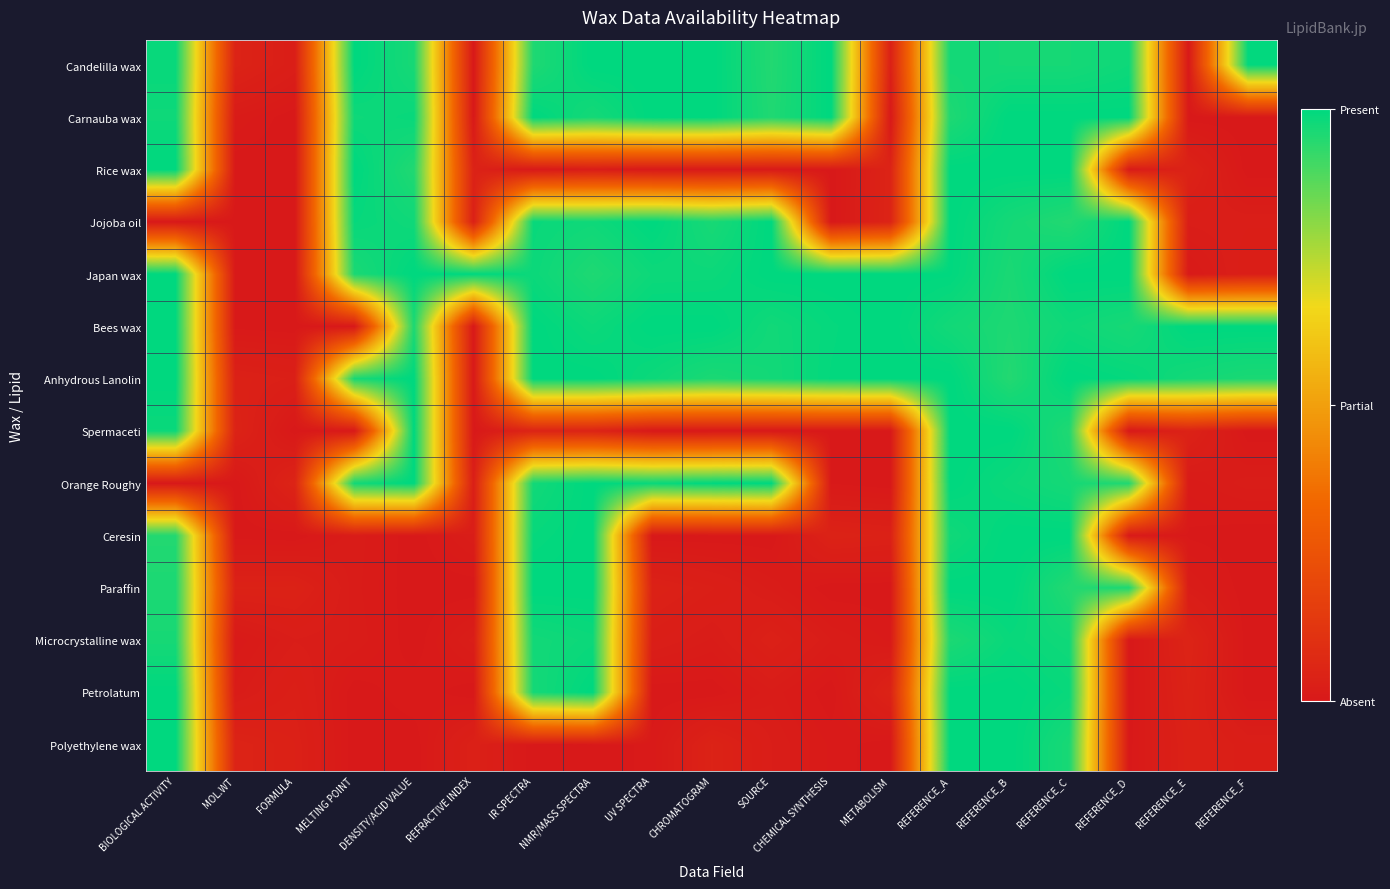

Reading left to right, transcribe all the data shown in this chart.

Candelilla wax: BIOLOGICAL ACTIVITY=1.0	MOL.WT=0.0	FORMULA=0.0	MELTING POINT=1.0	DENSITY/ACID VALUE=1.0	REFRACTIVE INDEX=0.0	IR SPECTRA=1.0	NMR/MASS SPECTRA=1.0	UV SPECTRA=1.0	CHROMATOGRAM=1.0	SOURCE=1.0	CHEMICAL SYNTHESIS=1.0	METABOLISM=0.0	REFERENCE_A=1.0	REFERENCE_B=1.0	REFERENCE_C=1.0	REFERENCE_D=1.0	REFERENCE_E=0.0	REFERENCE_F=1.0
Carnauba wax: BIOLOGICAL ACTIVITY=1.0	MOL.WT=0.0	FORMULA=0.0	MELTING POINT=1.0	DENSITY/ACID VALUE=1.0	REFRACTIVE INDEX=0.0	IR SPECTRA=1.0	NMR/MASS SPECTRA=1.0	UV SPECTRA=1.0	CHROMATOGRAM=1.0	SOURCE=1.0	CHEMICAL SYNTHESIS=1.0	METABOLISM=0.0	REFERENCE_A=1.0	REFERENCE_B=1.0	REFERENCE_C=1.0	REFERENCE_D=1.0	REFERENCE_E=0.0	REFERENCE_F=0.0
Rice wax: BIOLOGICAL ACTIVITY=1.0	MOL.WT=0.0	FORMULA=0.0	MELTING POINT=1.0	DENSITY/ACID VALUE=1.0	REFRACTIVE INDEX=0.0	IR SPECTRA=0.0	NMR/MASS SPECTRA=0.0	UV SPECTRA=0.0	CHROMATOGRAM=0.0	SOURCE=0.0	CHEMICAL SYNTHESIS=0.0	METABOLISM=0.0	REFERENCE_A=1.0	REFERENCE_B=1.0	REFERENCE_C=1.0	REFERENCE_D=0.0	REFERENCE_E=0.0	REFERENCE_F=0.0
Jojoba oil: BIOLOGICAL ACTIVITY=0.0	MOL.WT=0.0	FORMULA=0.0	MELTING POINT=1.0	DENSITY/ACID VALUE=1.0	REFRACTIVE INDEX=0.0	IR SPECTRA=1.0	NMR/MASS SPECTRA=1.0	UV SPECTRA=1.0	CHROMATOGRAM=1.0	SOURCE=1.0	CHEMICAL SYNTHESIS=0.0	METABOLISM=0.0	REFERENCE_A=1.0	REFERENCE_B=1.0	REFERENCE_C=1.0	REFERENCE_D=1.0	REFERENCE_E=0.0	REFERENCE_F=0.0
Japan wax: BIOLOGICAL ACTIVITY=1.0	MOL.WT=0.0	FORMULA=0.0	MELTING POINT=1.0	DENSITY/ACID VALUE=1.0	REFRACTIVE INDEX=1.0	IR SPECTRA=1.0	NMR/MASS SPECTRA=1.0	UV SPECTRA=1.0	CHROMATOGRAM=1.0	SOURCE=1.0	CHEMICAL SYNTHESIS=1.0	METABOLISM=1.0	REFERENCE_A=1.0	REFERENCE_B=1.0	REFERENCE_C=1.0	REFERENCE_D=1.0	REFERENCE_E=0.0	REFERENCE_F=0.0
Bees wax: BIOLOGICAL ACTIVITY=1.0	MOL.WT=0.0	FORMULA=0.0	MELTING POINT=0.0	DENSITY/ACID VALUE=1.0	REFRACTIVE INDEX=0.0	IR SPECTRA=1.0	NMR/MASS SPECTRA=1.0	UV SPECTRA=1.0	CHROMATOGRAM=1.0	SOURCE=1.0	CHEMICAL SYNTHESIS=1.0	METABOLISM=1.0	REFERENCE_A=1.0	REFERENCE_B=1.0	REFERENCE_C=1.0	REFERENCE_D=1.0	REFERENCE_E=1.0	REFERENCE_F=1.0
Anhydrous Lanolin: BIOLOGICAL ACTIVITY=1.0	MOL.WT=0.0	FORMULA=0.0	MELTING POINT=1.0	DENSITY/ACID VALUE=1.0	REFRACTIVE INDEX=0.0	IR SPECTRA=1.0	NMR/MASS SPECTRA=1.0	UV SPECTRA=1.0	CHROMATOGRAM=1.0	SOURCE=1.0	CHEMICAL SYNTHESIS=1.0	METABOLISM=1.0	REFERENCE_A=1.0	REFERENCE_B=1.0	REFERENCE_C=1.0	REFERENCE_D=1.0	REFERENCE_E=1.0	REFERENCE_F=1.0
Spermaceti: BIOLOGICAL ACTIVITY=1.0	MOL.WT=0.0	FORMULA=0.0	MELTING POINT=0.0	DENSITY/ACID VALUE=1.0	REFRACTIVE INDEX=0.0	IR SPECTRA=0.0	NMR/MASS SPECTRA=0.0	UV SPECTRA=0.0	CHROMATOGRAM=0.0	SOURCE=0.0	CHEMICAL SYNTHESIS=0.0	METABOLISM=0.0	REFERENCE_A=1.0	REFERENCE_B=1.0	REFERENCE_C=1.0	REFERENCE_D=0.0	REFERENCE_E=0.0	REFERENCE_F=0.0
Orange Roughy: BIOLOGICAL ACTIVITY=0.0	MOL.WT=0.0	FORMULA=0.0	MELTING POINT=1.0	DENSITY/ACID VALUE=1.0	REFRACTIVE INDEX=0.0	IR SPECTRA=1.0	NMR/MASS SPECTRA=1.0	UV SPECTRA=1.0	CHROMATOGRAM=1.0	SOURCE=1.0	CHEMICAL SYNTHESIS=0.0	METABOLISM=0.0	REFERENCE_A=1.0	REFERENCE_B=1.0	REFERENCE_C=1.0	REFERENCE_D=1.0	REFERENCE_E=0.0	REFERENCE_F=0.0
Ceresin: BIOLOGICAL ACTIVITY=1.0	MOL.WT=0.0	FORMULA=0.0	MELTING POINT=0.0	DENSITY/ACID VALUE=0.0	REFRACTIVE INDEX=0.0	IR SPECTRA=1.0	NMR/MASS SPECTRA=1.0	UV SPECTRA=0.0	CHROMATOGRAM=0.0	SOURCE=0.0	CHEMICAL SYNTHESIS=0.0	METABOLISM=0.0	REFERENCE_A=1.0	REFERENCE_B=1.0	REFERENCE_C=1.0	REFERENCE_D=0.0	REFERENCE_E=0.0	REFERENCE_F=0.0
Paraffin: BIOLOGICAL ACTIVITY=1.0	MOL.WT=0.0	FORMULA=0.0	MELTING POINT=0.0	DENSITY/ACID VALUE=0.0	REFRACTIVE INDEX=0.0	IR SPECTRA=1.0	NMR/MASS SPECTRA=1.0	UV SPECTRA=0.0	CHROMATOGRAM=0.0	SOURCE=0.0	CHEMICAL SYNTHESIS=0.0	METABOLISM=0.0	REFERENCE_A=1.0	REFERENCE_B=1.0	REFERENCE_C=1.0	REFERENCE_D=1.0	REFERENCE_E=0.0	REFERENCE_F=0.0
Microcrystalline wax: BIOLOGICAL ACTIVITY=1.0	MOL.WT=0.0	FORMULA=0.0	MELTING POINT=0.0	DENSITY/ACID VALUE=0.0	REFRACTIVE INDEX=0.0	IR SPECTRA=1.0	NMR/MASS SPECTRA=1.0	UV SPECTRA=0.0	CHROMATOGRAM=0.0	SOURCE=0.0	CHEMICAL SYNTHESIS=0.0	METABOLISM=0.0	REFERENCE_A=1.0	REFERENCE_B=1.0	REFERENCE_C=1.0	REFERENCE_D=0.0	REFERENCE_E=0.0	REFERENCE_F=0.0
Petrolatum: BIOLOGICAL ACTIVITY=1.0	MOL.WT=0.0	FORMULA=0.0	MELTING POINT=0.0	DENSITY/ACID VALUE=0.0	REFRACTIVE INDEX=0.0	IR SPECTRA=1.0	NMR/MASS SPECTRA=1.0	UV SPECTRA=0.0	CHROMATOGRAM=0.0	SOURCE=0.0	CHEMICAL SYNTHESIS=0.0	METABOLISM=0.0	REFERENCE_A=1.0	REFERENCE_B=1.0	REFERENCE_C=1.0	REFERENCE_D=0.0	REFERENCE_E=0.0	REFERENCE_F=0.0
Polyethylene wax: BIOLOGICAL ACTIVITY=1.0	MOL.WT=0.0	FORMULA=0.0	MELTING POINT=0.0	DENSITY/ACID VALUE=0.0	REFRACTIVE INDEX=0.0	IR SPECTRA=0.0	NMR/MASS SPECTRA=0.0	UV SPECTRA=0.0	CHROMATOGRAM=0.0	SOURCE=0.0	CHEMICAL SYNTHESIS=0.0	METABOLISM=0.0	REFERENCE_A=1.0	REFERENCE_B=1.0	REFERENCE_C=1.0	REFERENCE_D=0.0	REFERENCE_E=0.0	REFERENCE_F=0.0